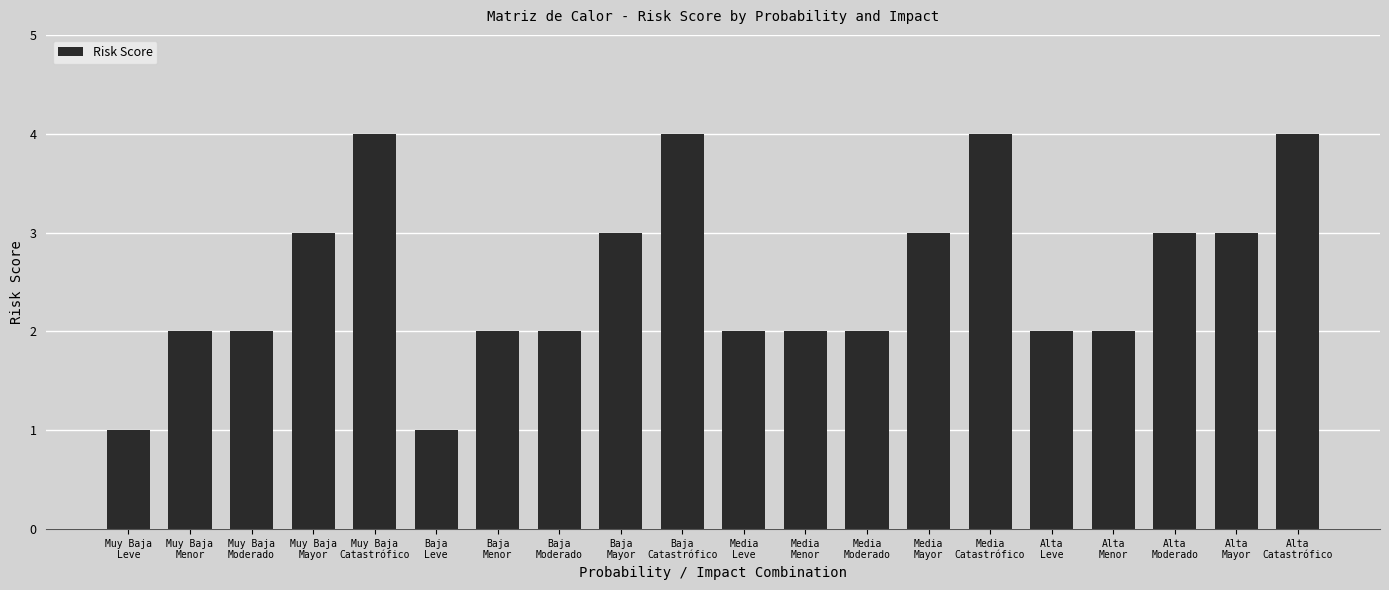

What is the ratio of the value at Baja
Menor to the value at Muy Baja
Mayor?

0.7